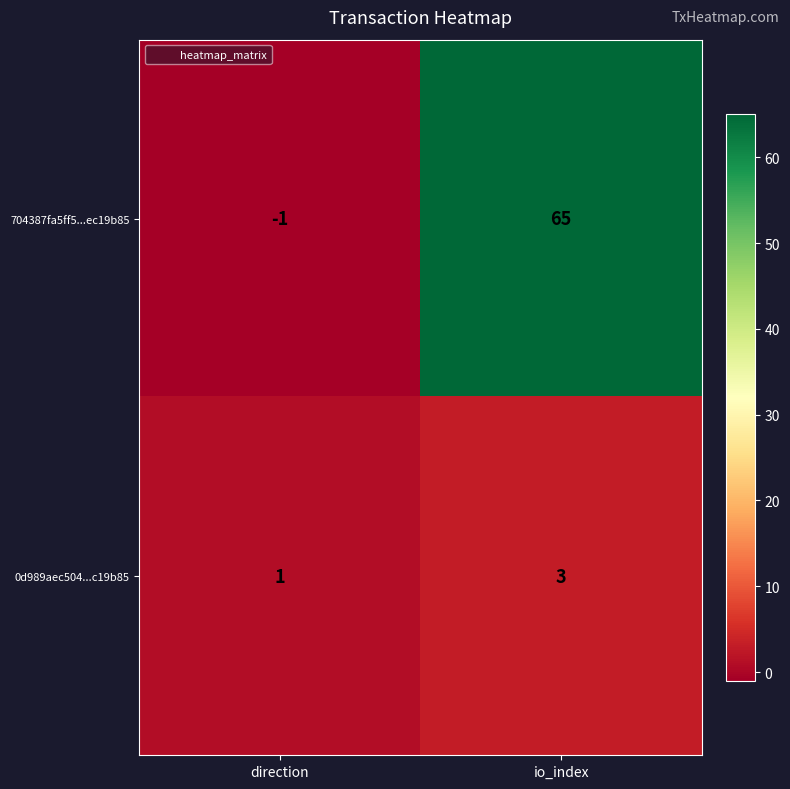

The value of 704387fa5ff5...ec19b85 at io_index is 65. True or false?

True